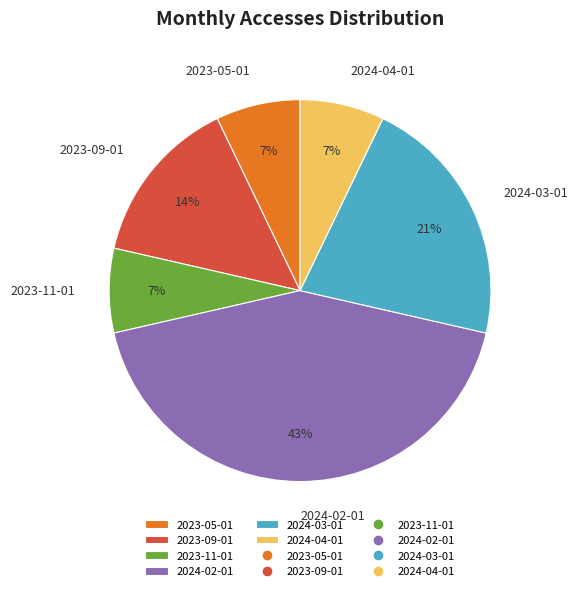

Combined, do 2023-09-01 and 2024-04-01 account for over 50%?

No